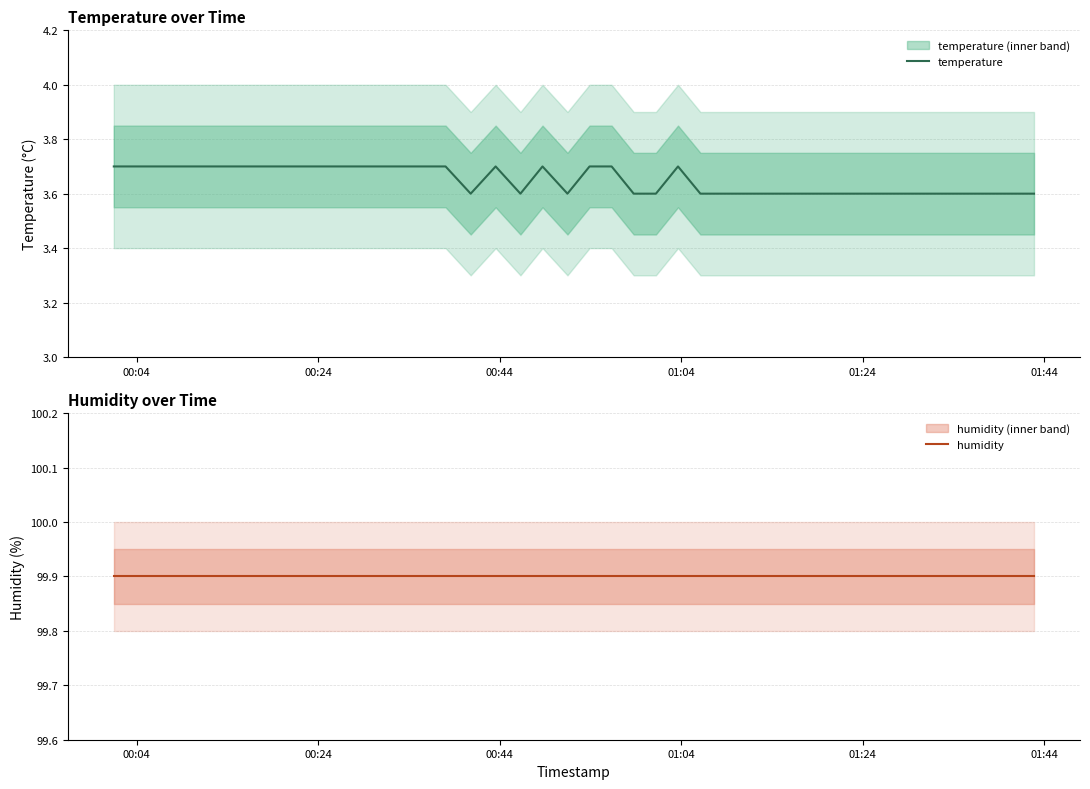

Which series has the largest total across all categories?

humidity